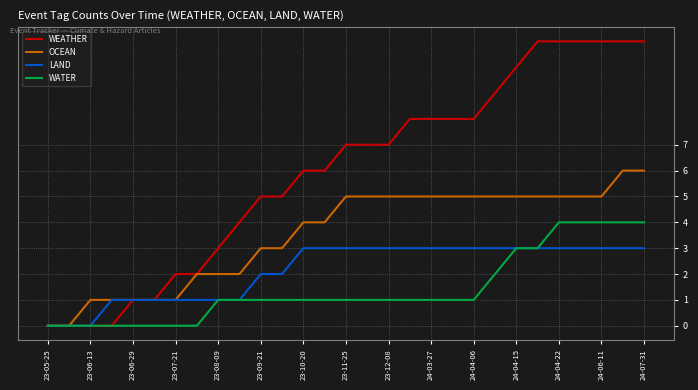

Reading right to left, transcribe all the data shown in this chart.

WEATHER: 11	11	11	11	11	11	10	9	8	8	8	8	7	7	7	6	6	5	5	4	3	2	2	1	1	0	0	0	0
OCEAN: 6	6	5	5	5	5	5	5	5	5	5	5	5	5	5	4	4	3	3	2	2	2	1	1	1	1	1	0	0
LAND: 3	3	3	3	3	3	3	3	3	3	3	3	3	3	3	3	3	2	2	1	1	1	1	1	1	1	0	0	0
WATER: 4	4	4	4	4	3	3	2	1	1	1	1	1	1	1	1	1	1	1	1	1	0	0	0	0	0	0	0	0